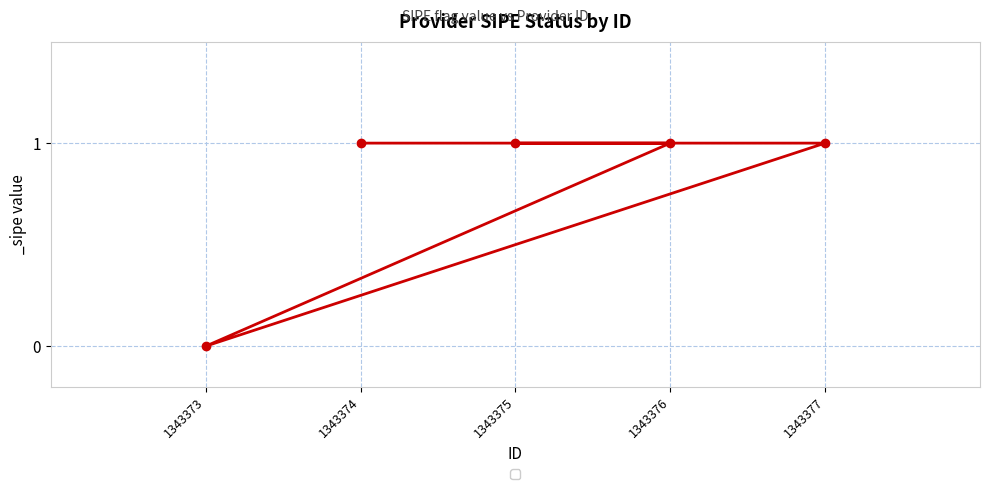

Between 1343376 and 1343373, which is larger?

1343376